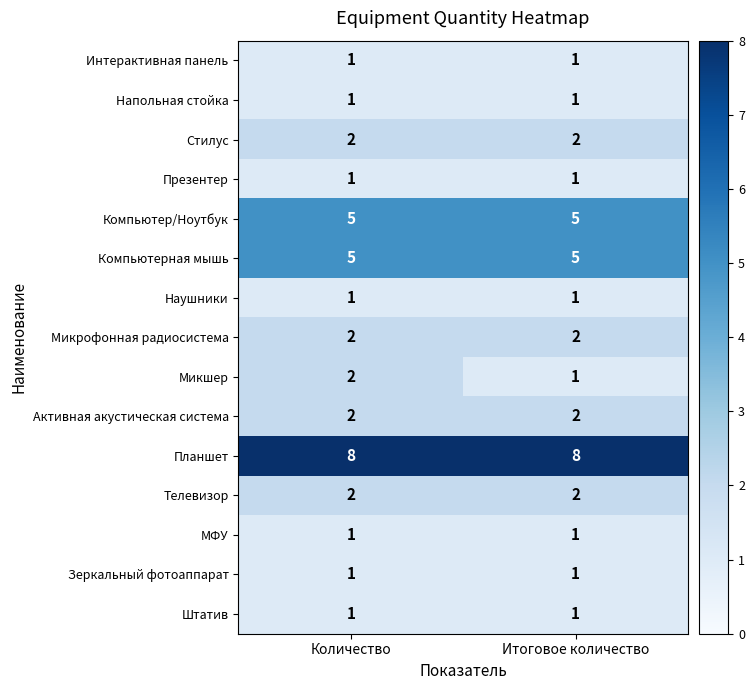

At which category is the sum across all series the highest?

Количество